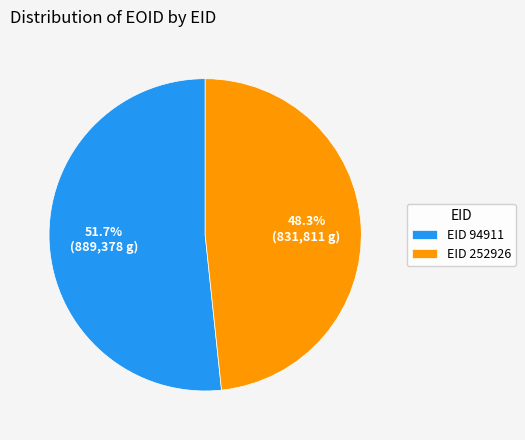

Do EID 94911 and EID 252926 together represent more than half of the pie?

Yes